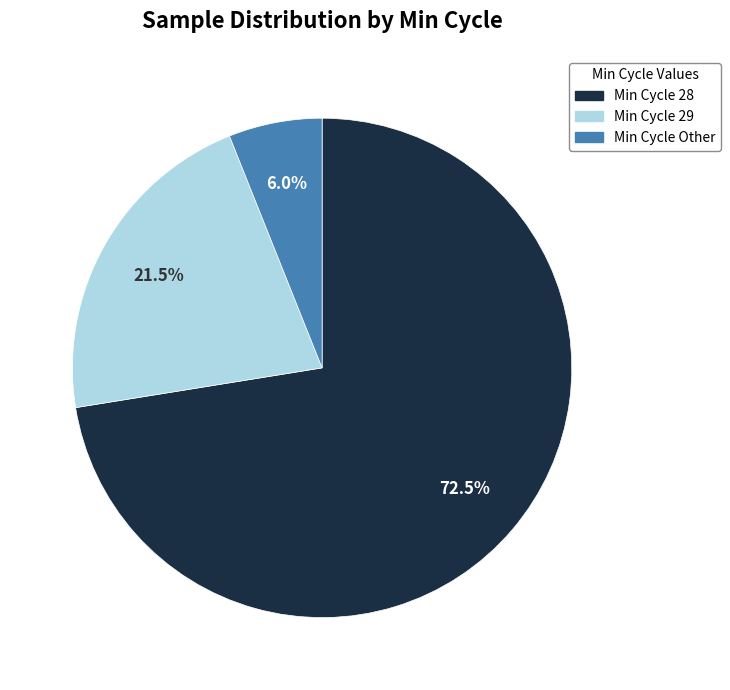

To the nearest percent, what is the average slice percentage?

33%